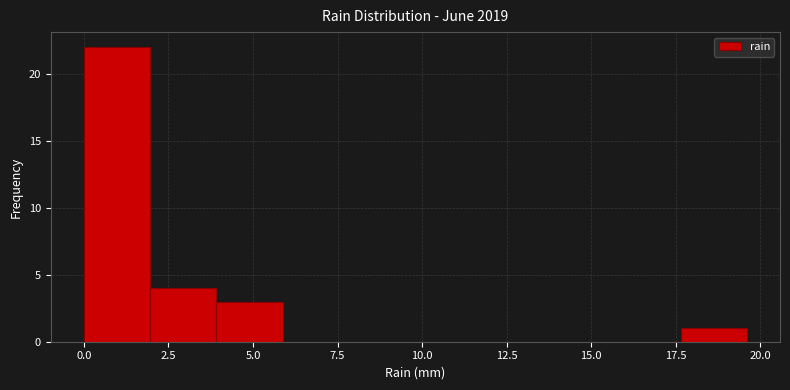

Around what value on the x-axis is the tallest bar? Give the approximate position of its centre, as read against the axis.

1.0